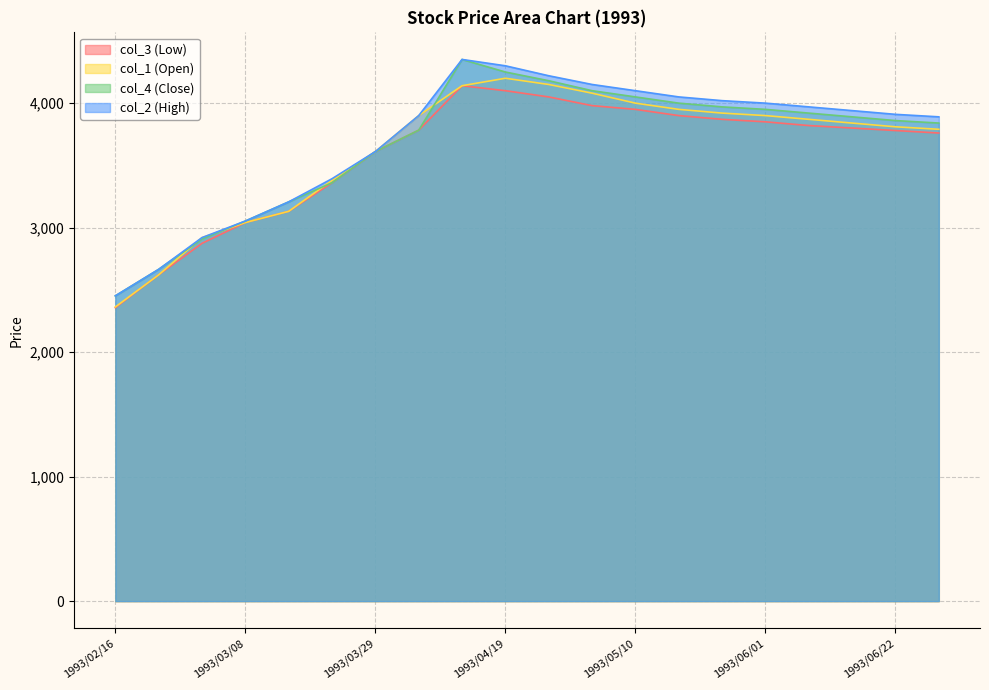

At which category is the sum across all series the highest?

1993/04/12